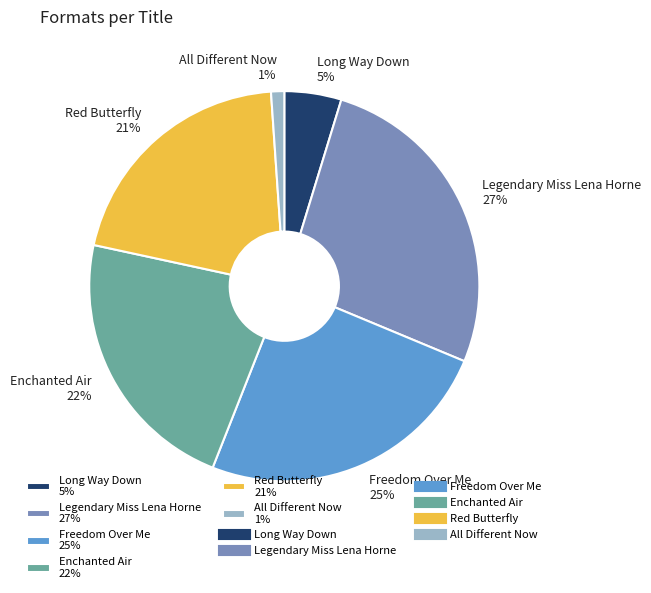

Combined, do Enchanted Air and Long Way Down account for over 50%?

No